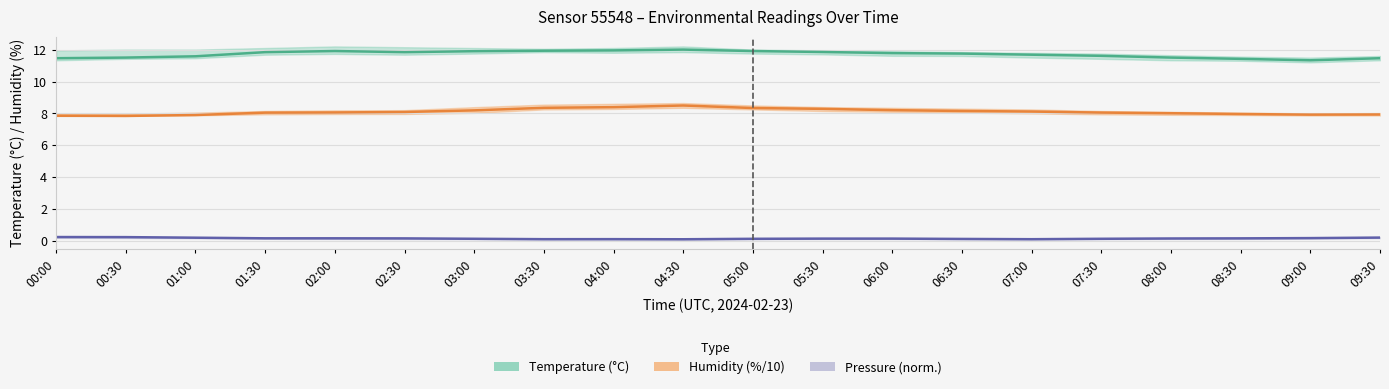

At which label does Humidity (%/10) first exceed 8?

01:30